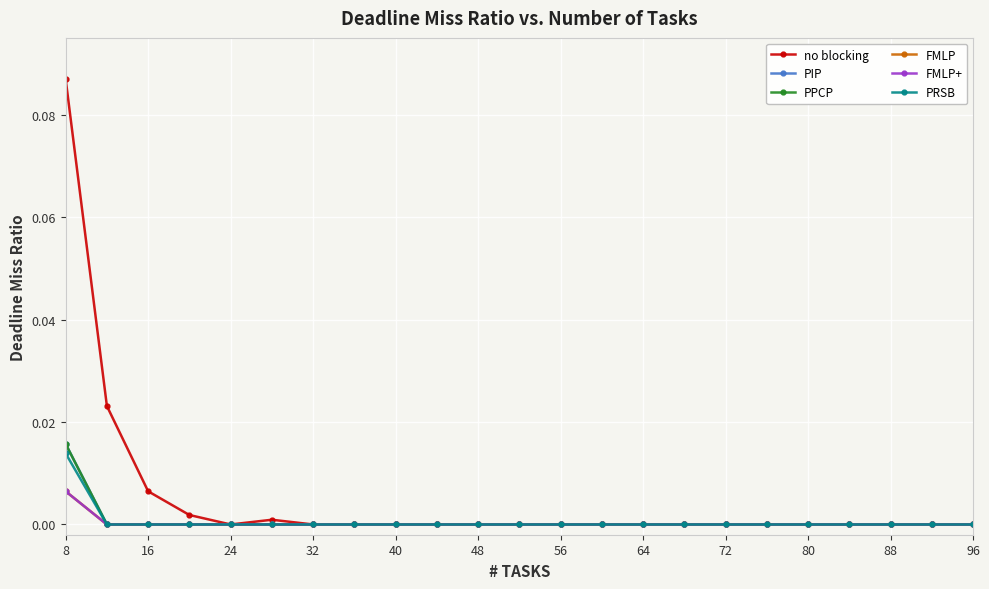

Is this an area chart (filled region under the line)?

No